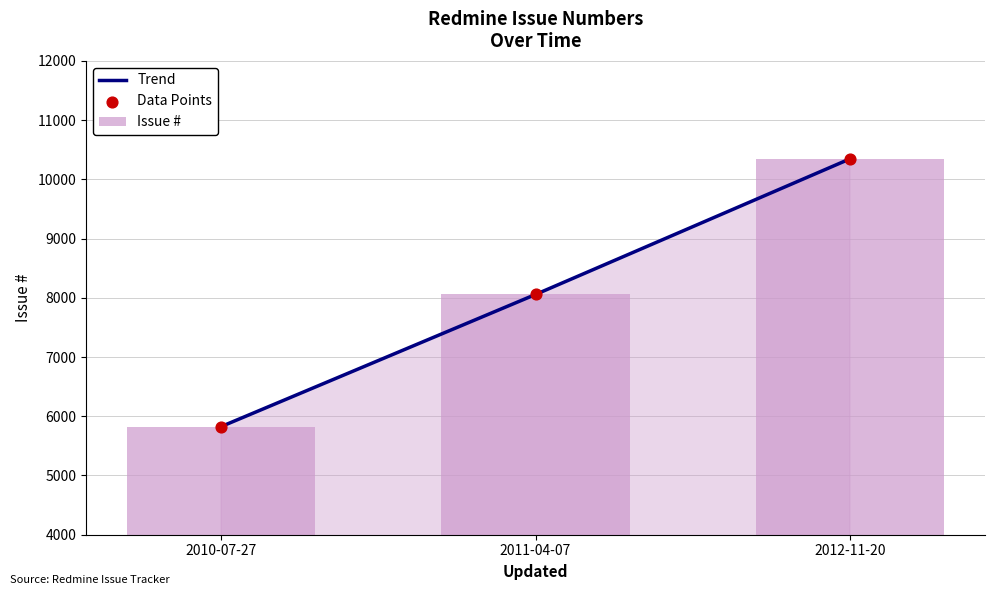

At how many categories does at least one series exceed 9651?

1